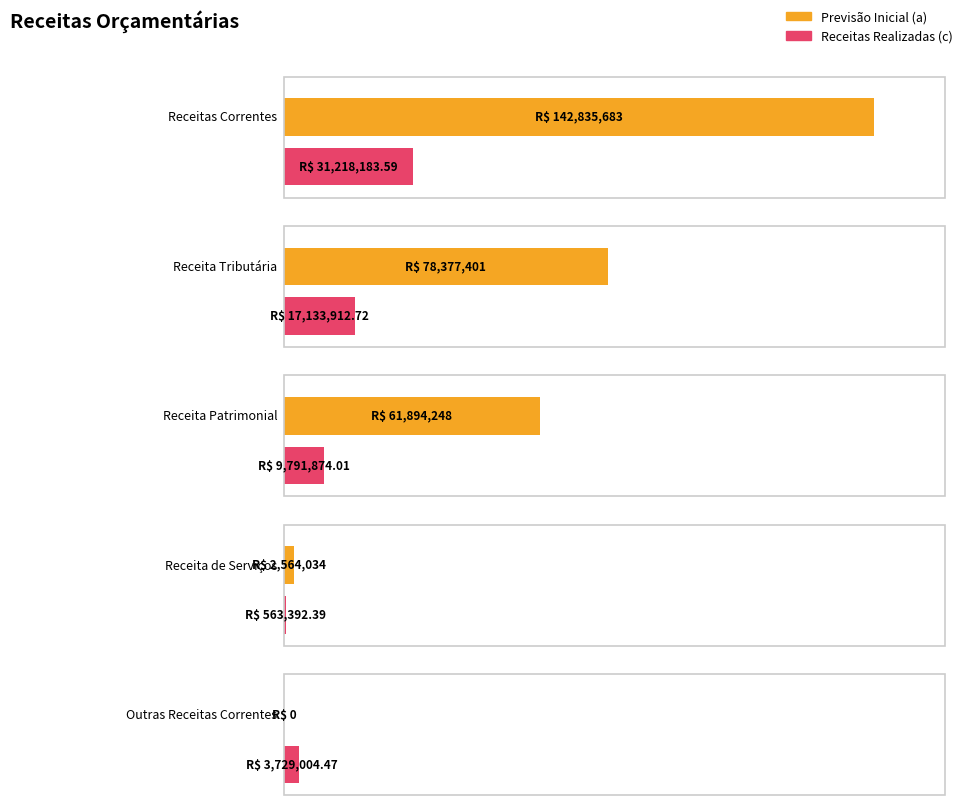

Read the Previsão Inicial (a) value at Receita de Serviços.

2564034.0